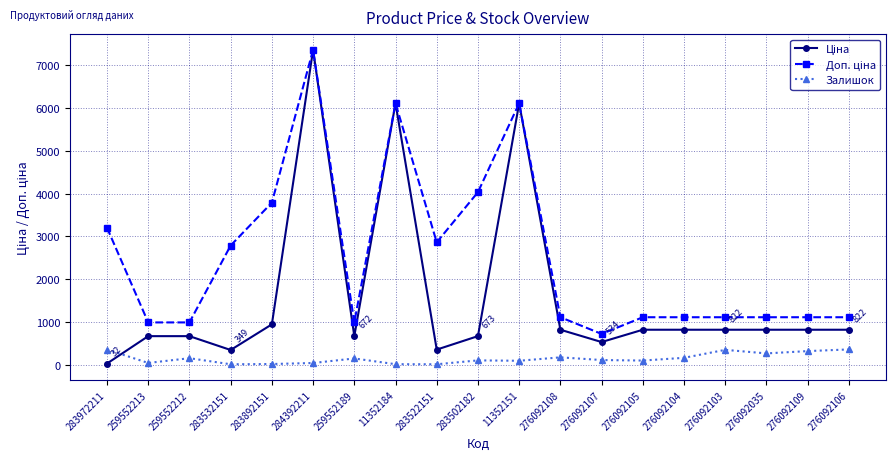

True or false: Залишок has a value of 15.0 at 283522151.

True